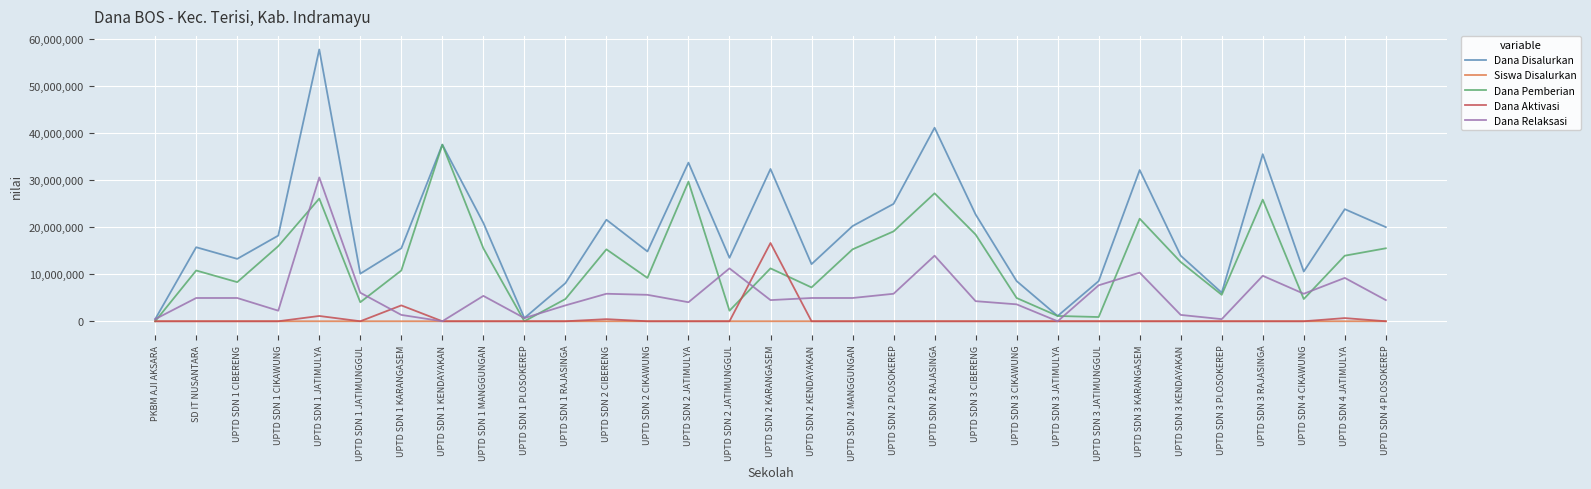

Count the number of data series in this chart.

5